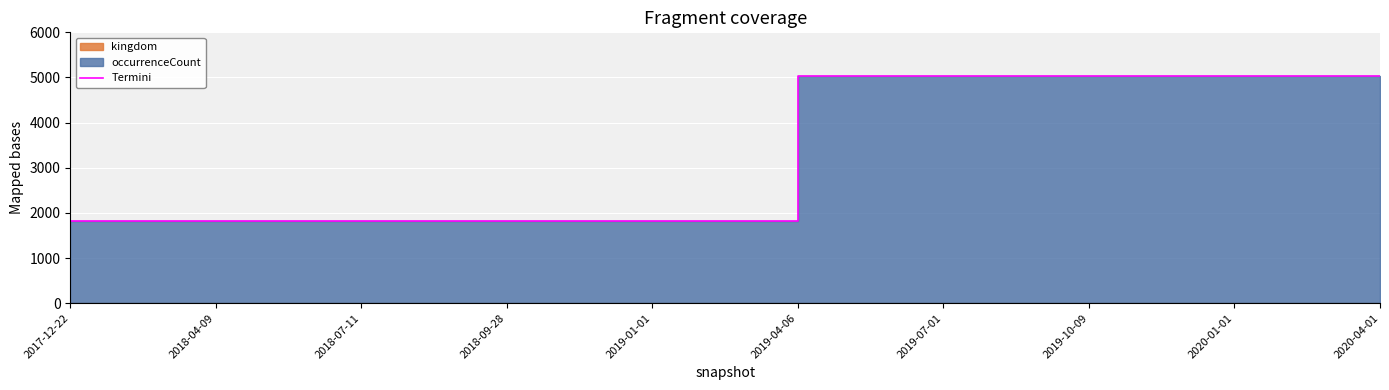

What is the smallest value displayed?

1823